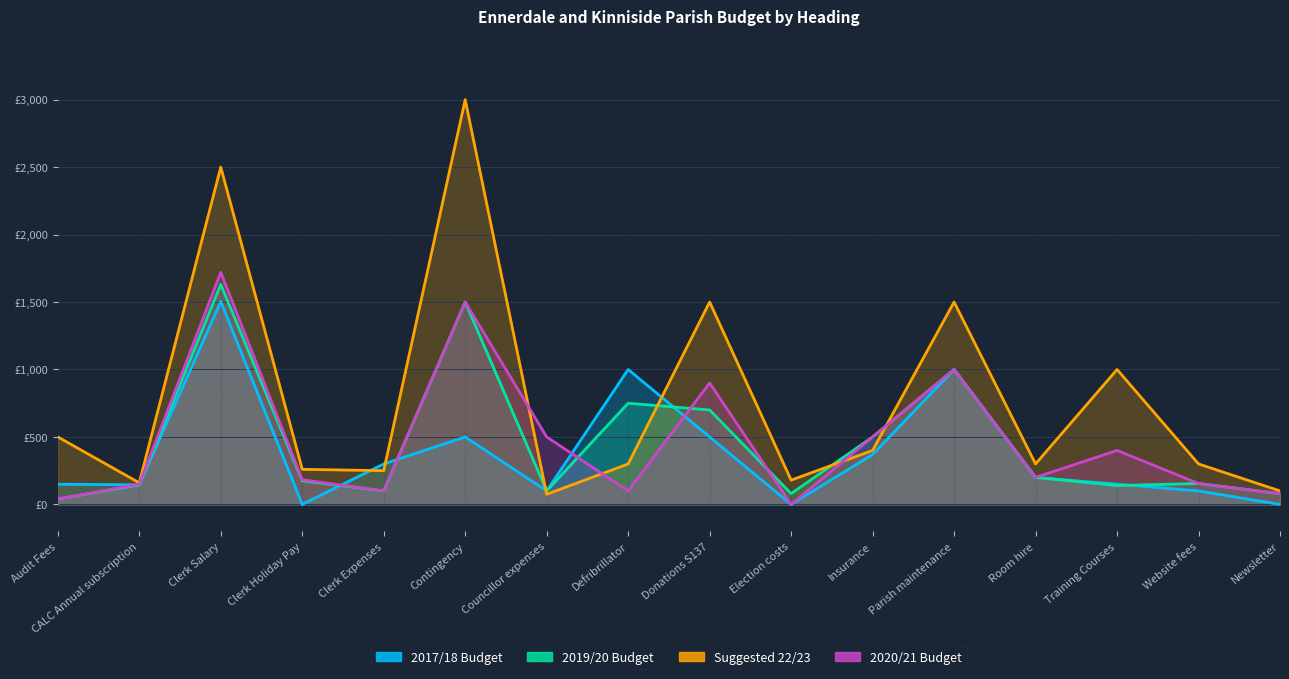

How many intersections are there between 2017/18 Budget and 2020/21 Budget?

5